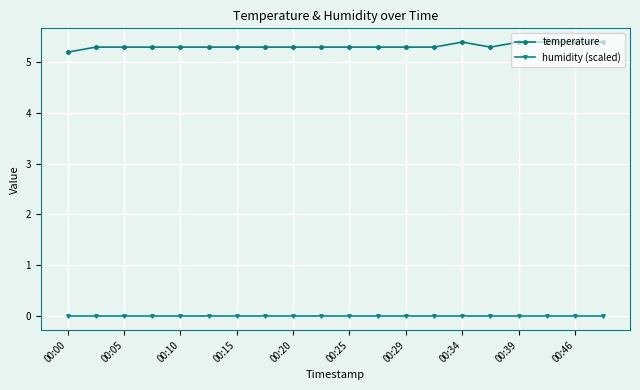

Count the number of data series in this chart.

2